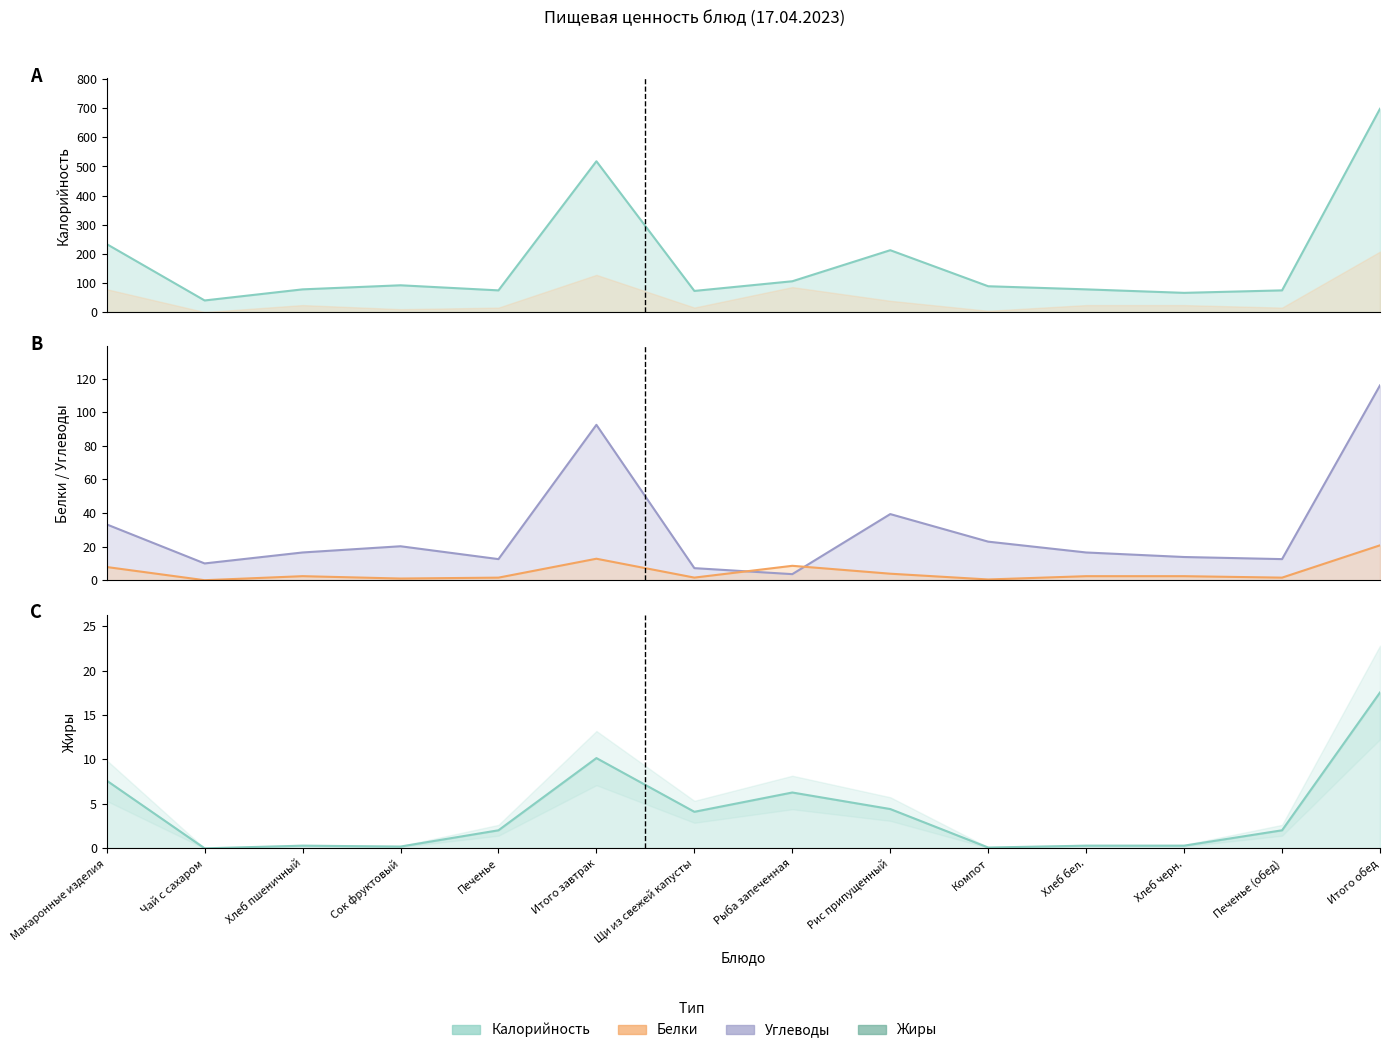

What is the difference between the highest and lowest values at Печенье?

73.0